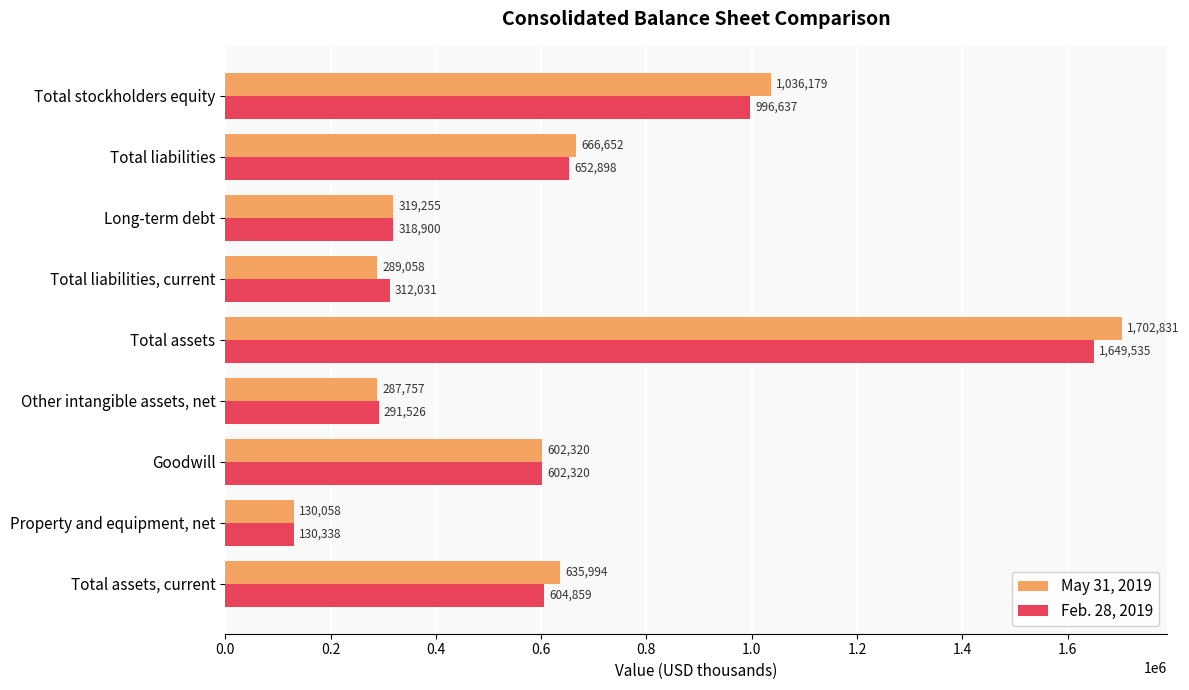

Which series has the largest total across all categories?

May 31, 2019